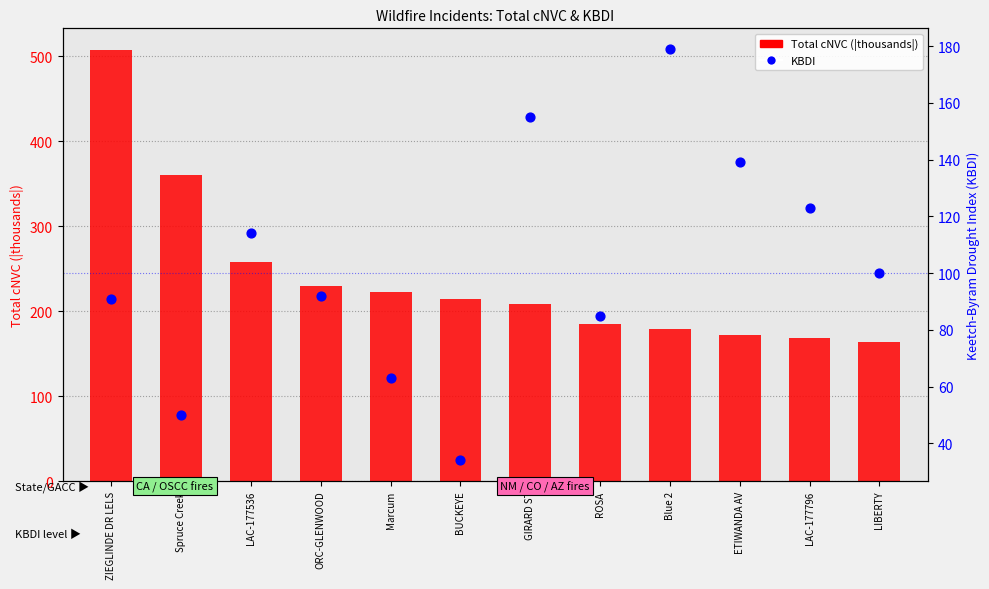

At how many categories does at least one series exceed 313?

2